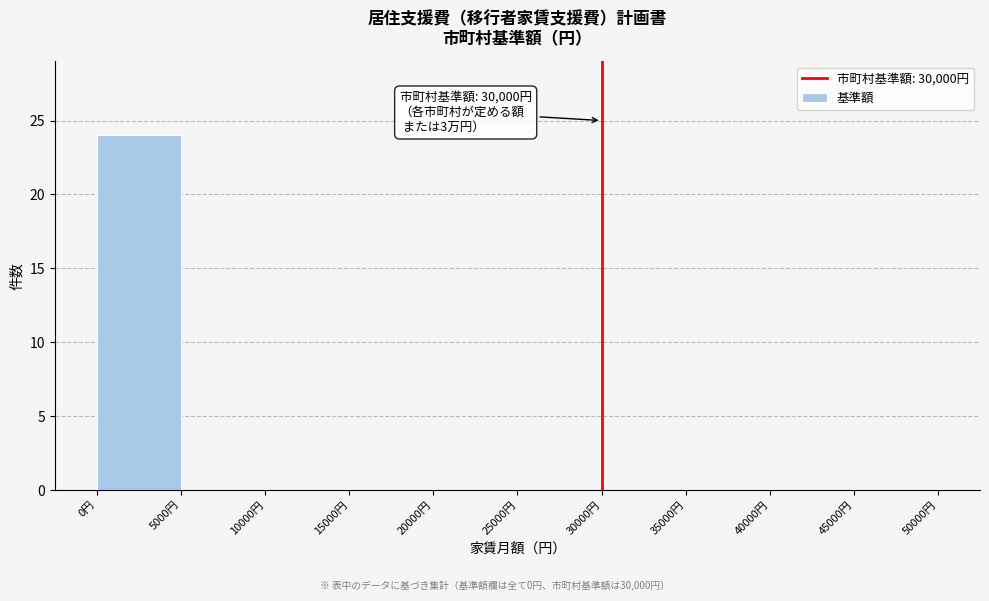

Over which range of the x-axis is the bar tallest?

0 to 5000